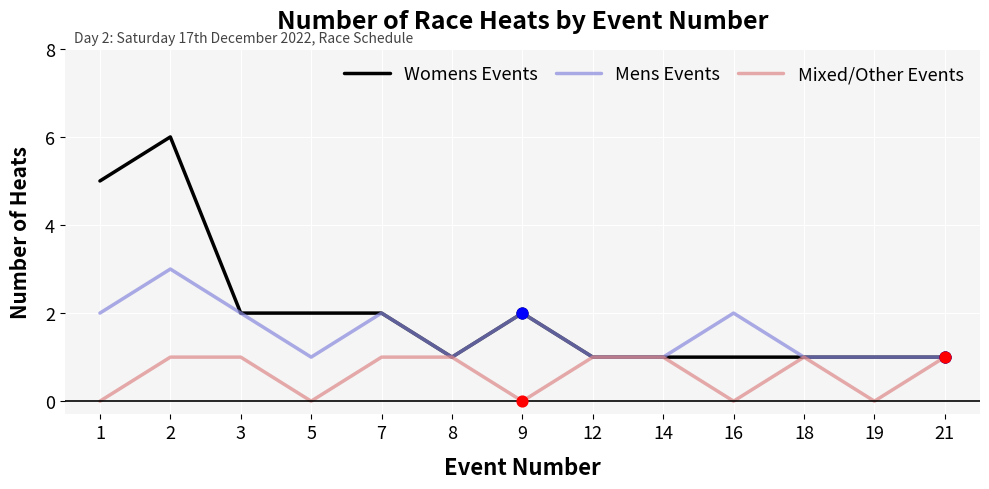

Is the value of Womens Events at 2 greater than the value of Mens Events at 19?

Yes